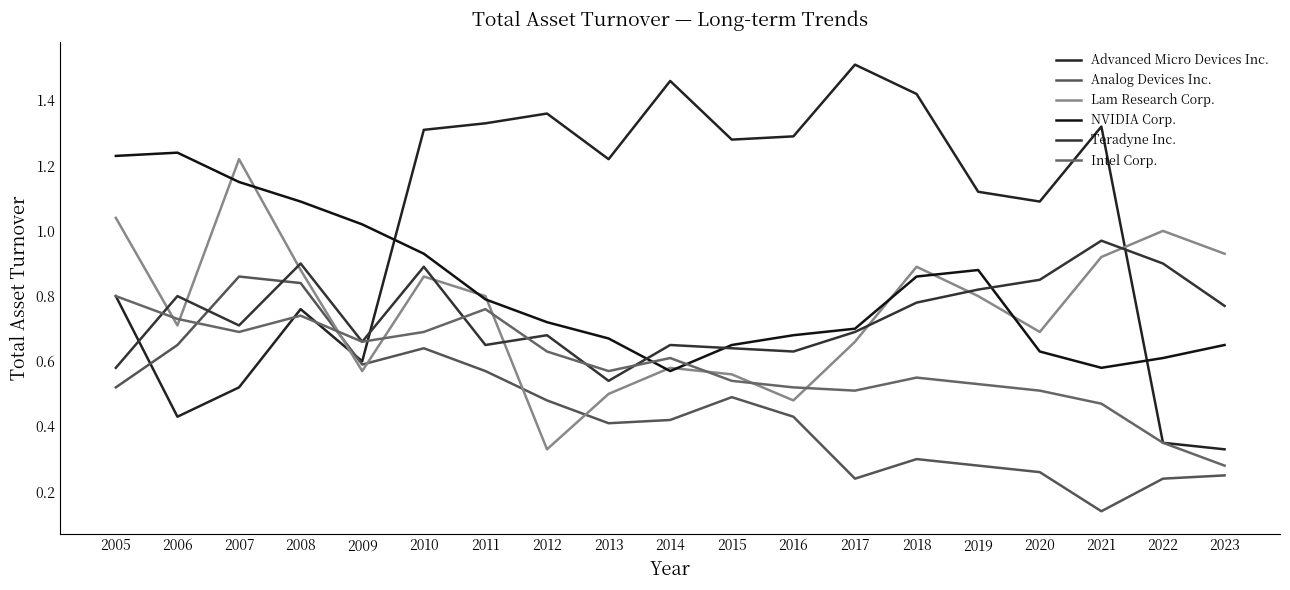

Which label corresponds to the smallest value in the chart?

2021